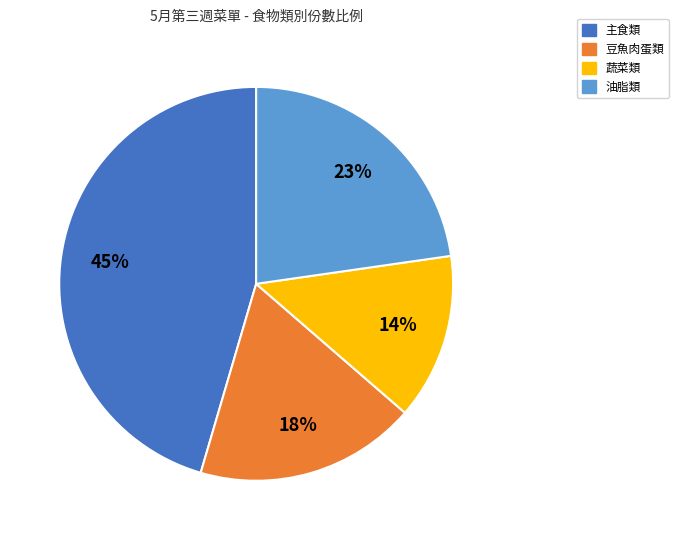

Does any single category account for the majority?

No